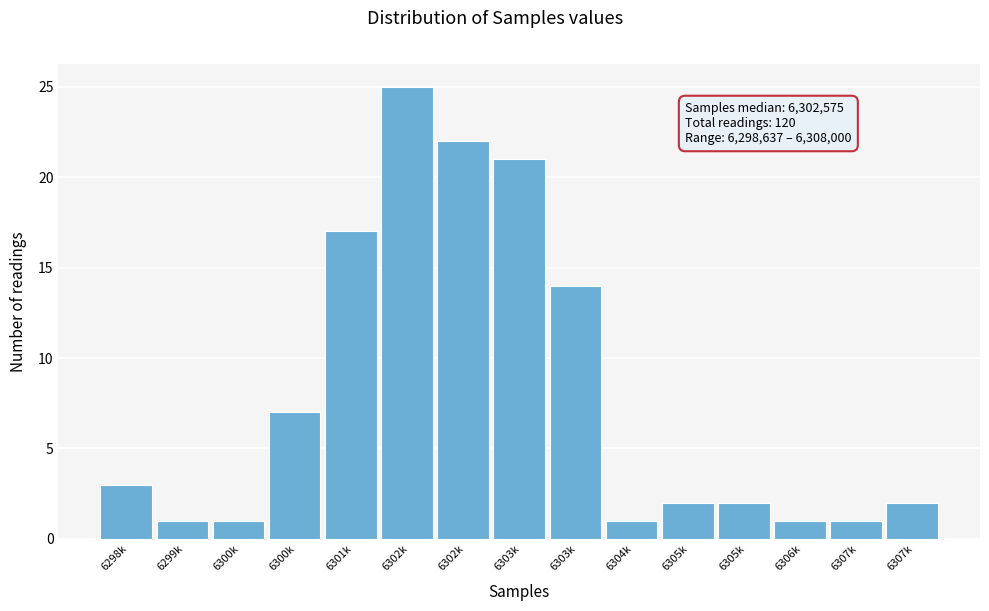

How many series are shown in this chart?

1